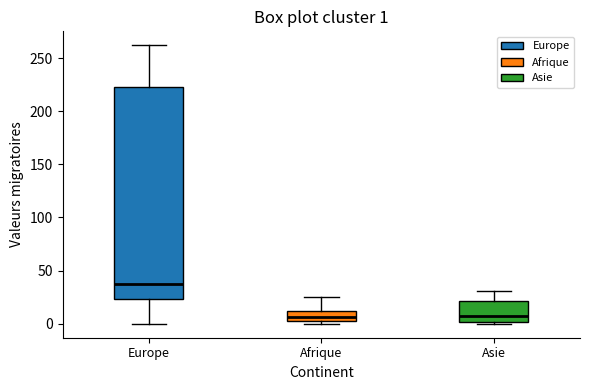

Comparing the boxes themselves (not the whiskers), which one is the tallest?

Europe